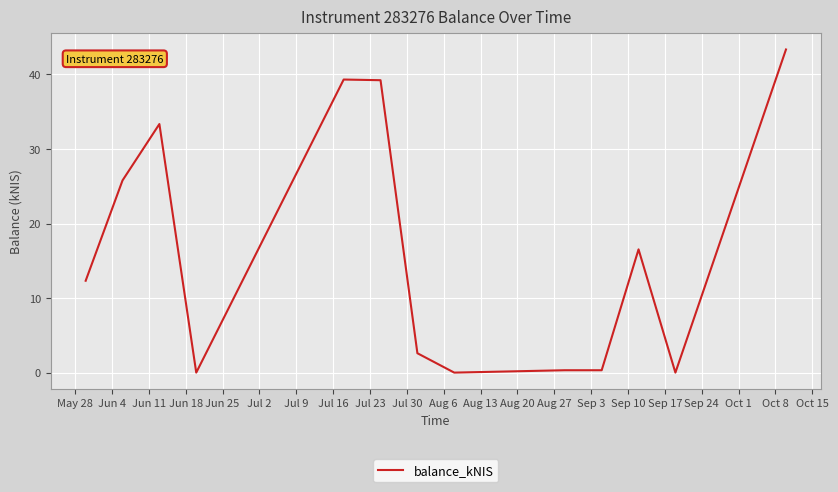

What is the greatest value displayed?

43.3